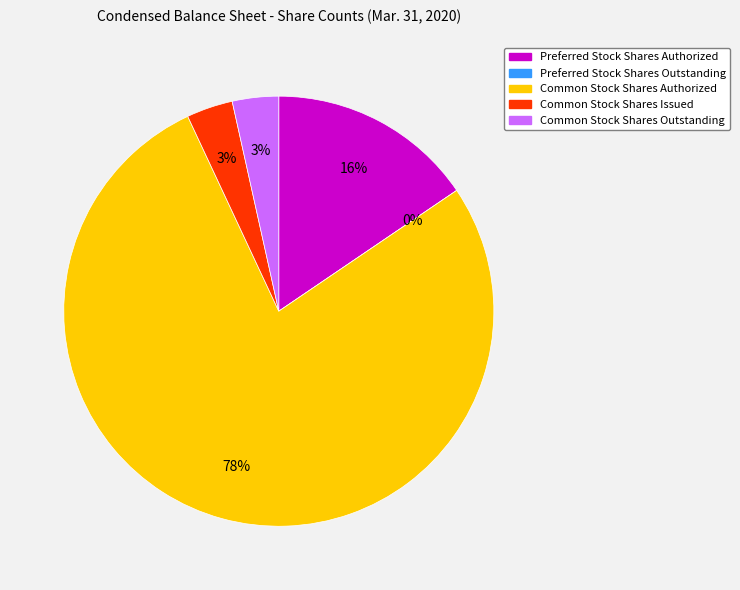

Does Common Stock Shares Issued represent more than half of the total?

No